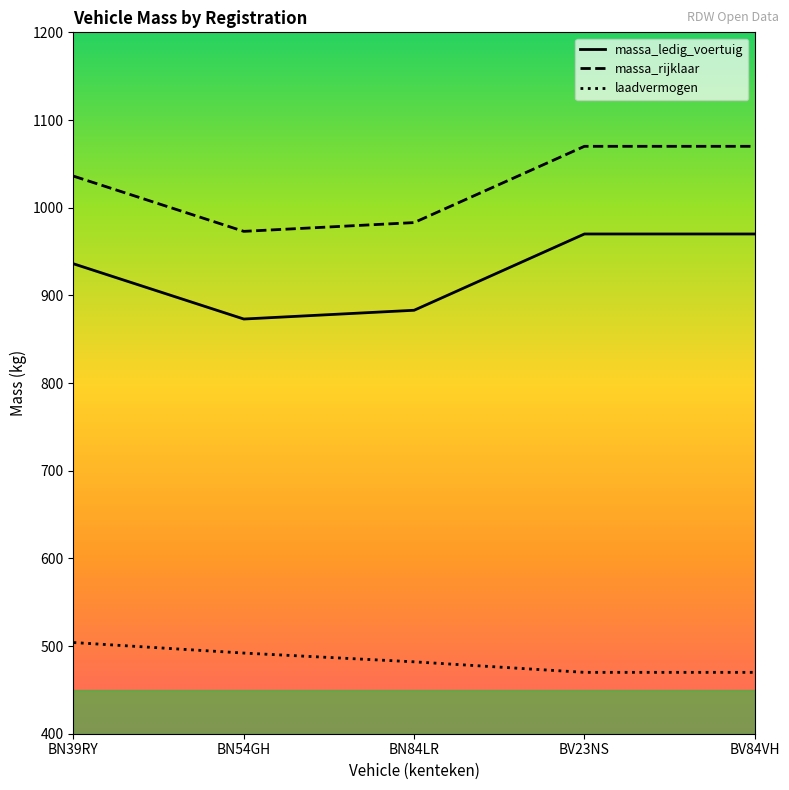

What are all the series names shown in the legend?

massa_ledig_voertuig, massa_rijklaar, laadvermogen